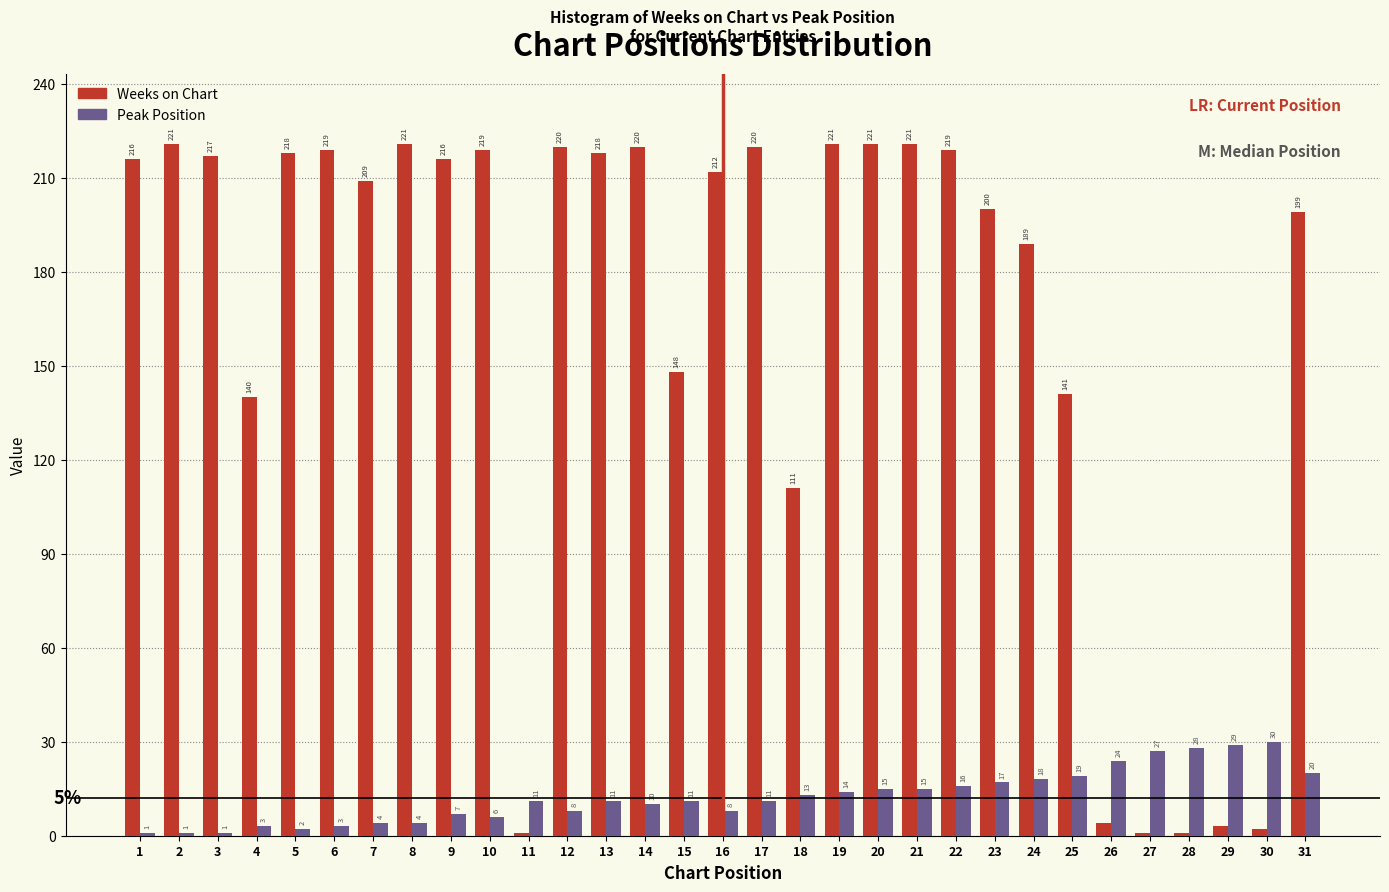

Reading right to left, extract all data points from this chart.

Weeks on Chart: 31=199	30=2	29=3	28=1	27=1	26=4	25=141	24=189	23=200	22=219	21=221	20=221	19=221	18=111	17=220	16=212	15=148	14=220	13=218	12=220	11=1	10=219	9=216	8=221	7=209	6=219	5=218	4=140	3=217	2=221	1=216
Peak Position: 31=20	30=30	29=29	28=28	27=27	26=24	25=19	24=18	23=17	22=16	21=15	20=15	19=14	18=13	17=11	16=8	15=11	14=10	13=11	12=8	11=11	10=6	9=7	8=4	7=4	6=3	5=2	4=3	3=1	2=1	1=1